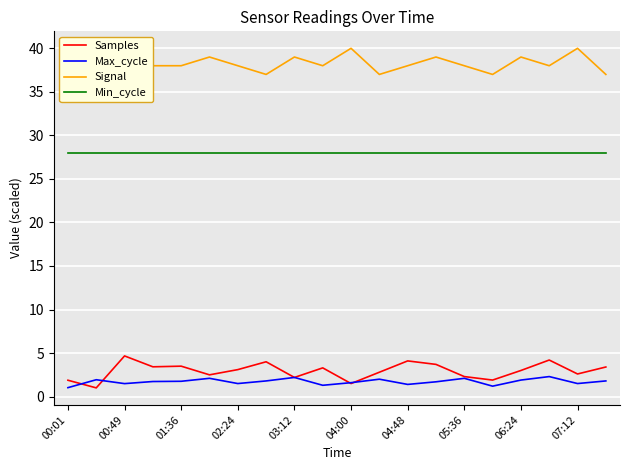

Which series has the largest total across all categories?

Signal